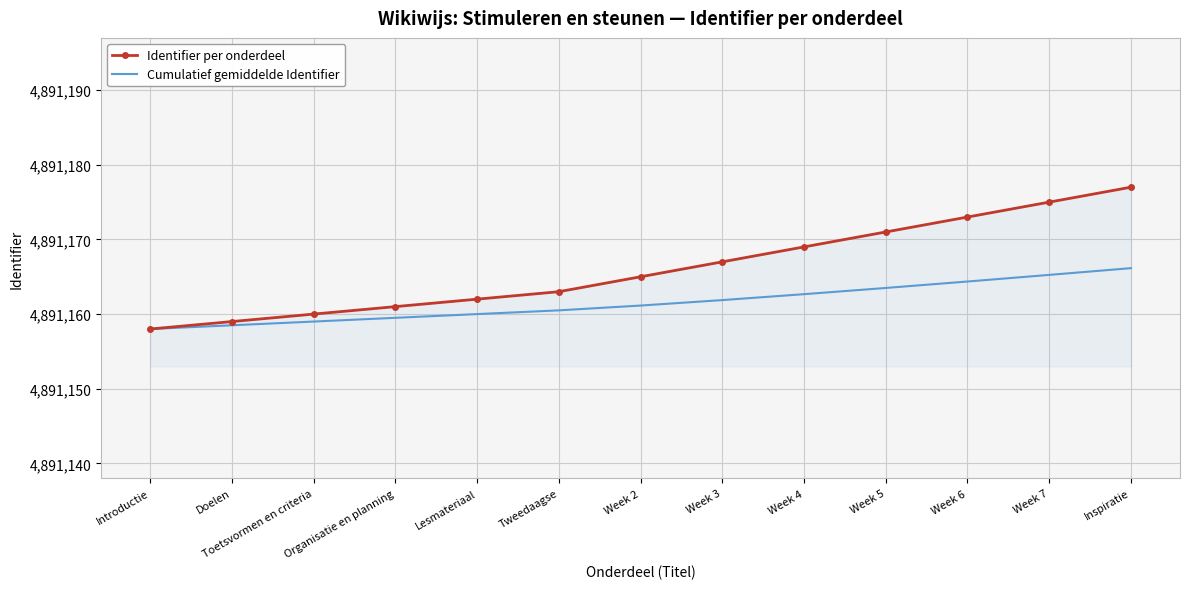

What is the spread (max minus min) of values at Week 2?

3.9